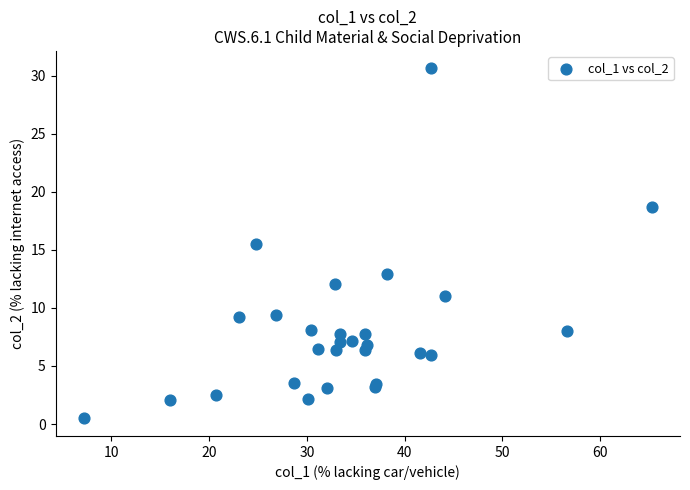

What Y value in the scatter plot is closest to 15?

15.5